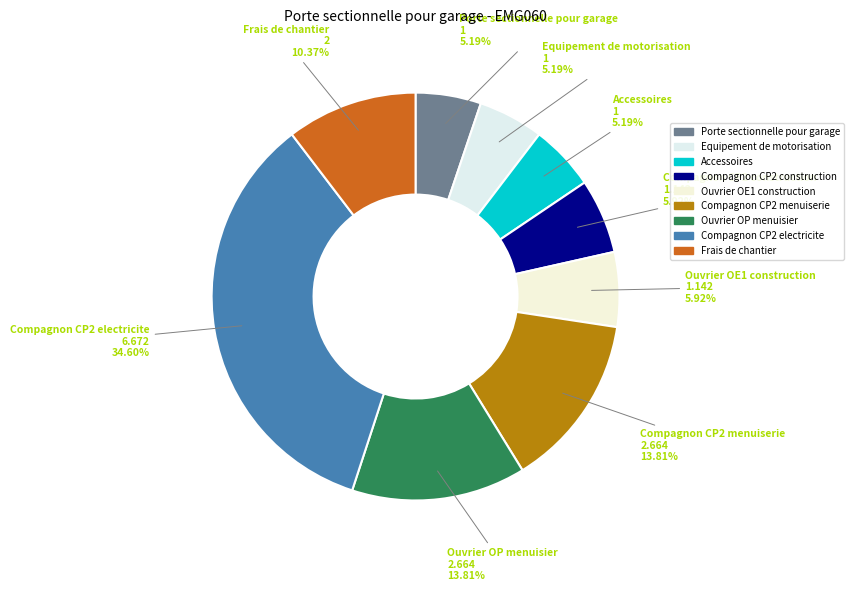

Count the number of slices in the pie.

9